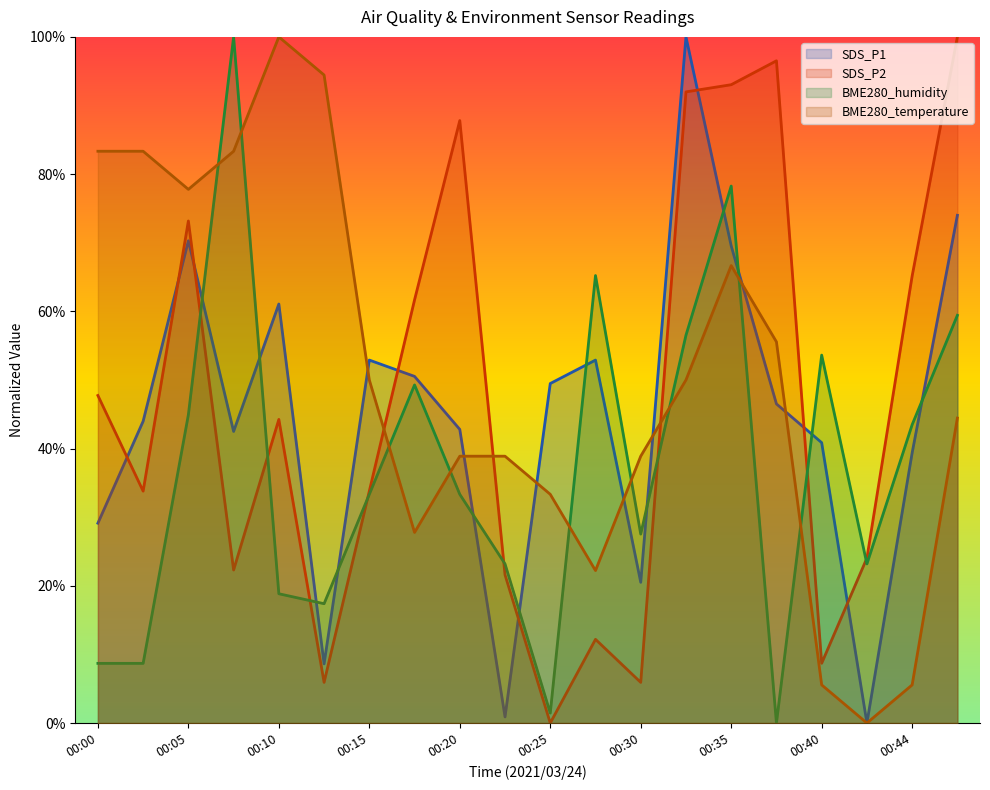

True or false: SDS_P2 has more than 0 interior local peaks.

True